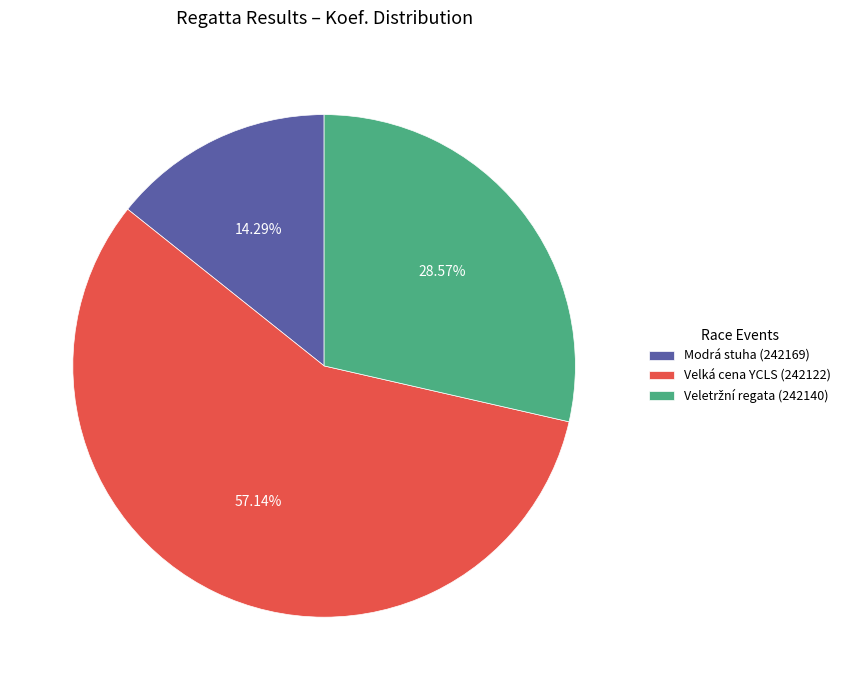

What is the ratio of the value at Velká cena YCLS (242122) to the value at Modrá stuha (242169)?

4.0